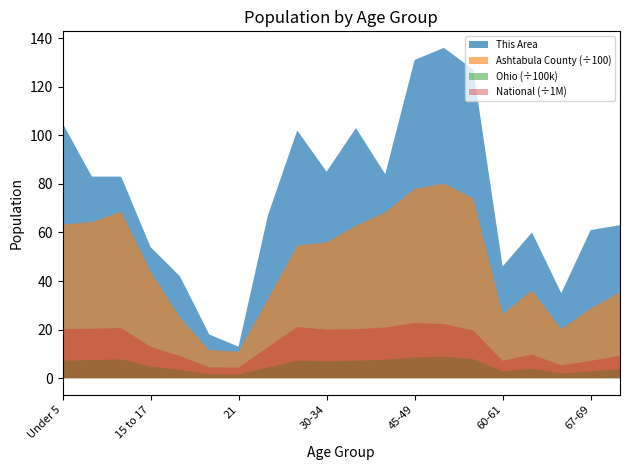

True or false: National has more than 2 interior local peaks.

True